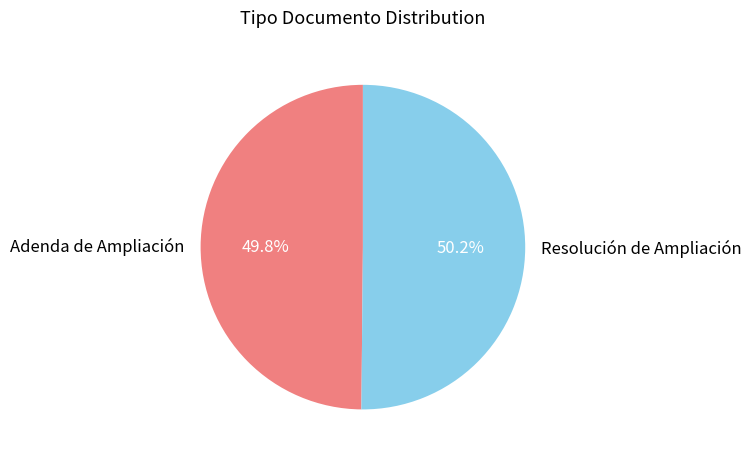

Does any single category account for the majority?

Yes